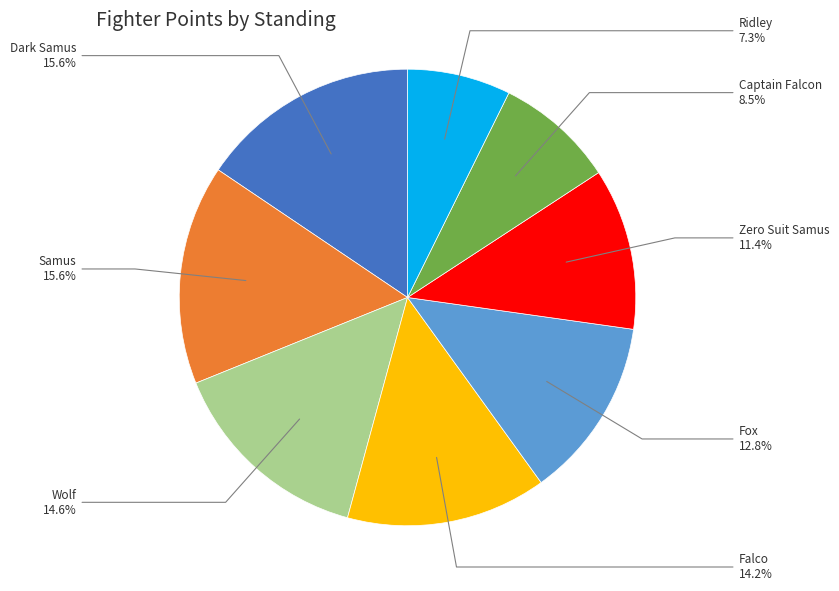

Is there a majority slice in this chart?

No